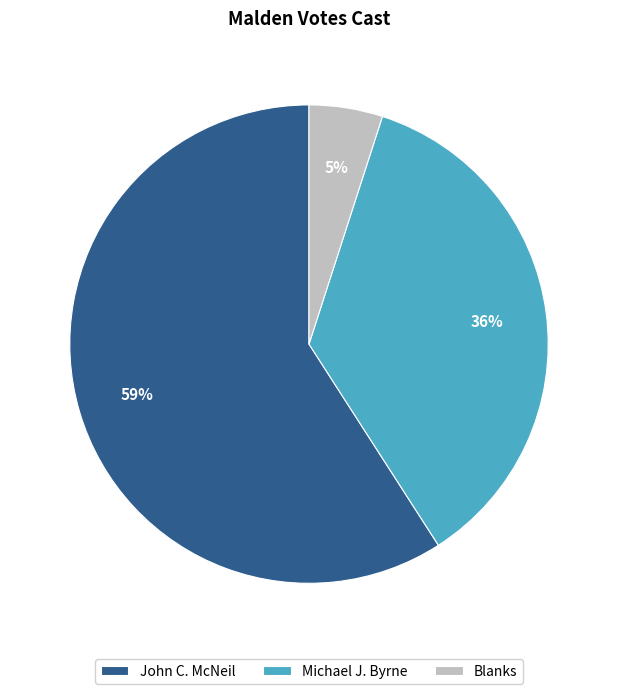

To the nearest percent, what is the difference between the Blanks and John C. McNeil slice percentages?

54%